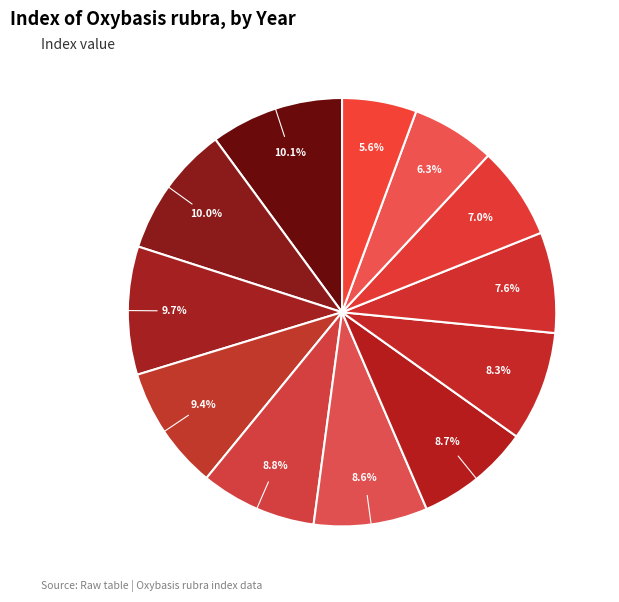

Is 1994 the majority of the pie?

No